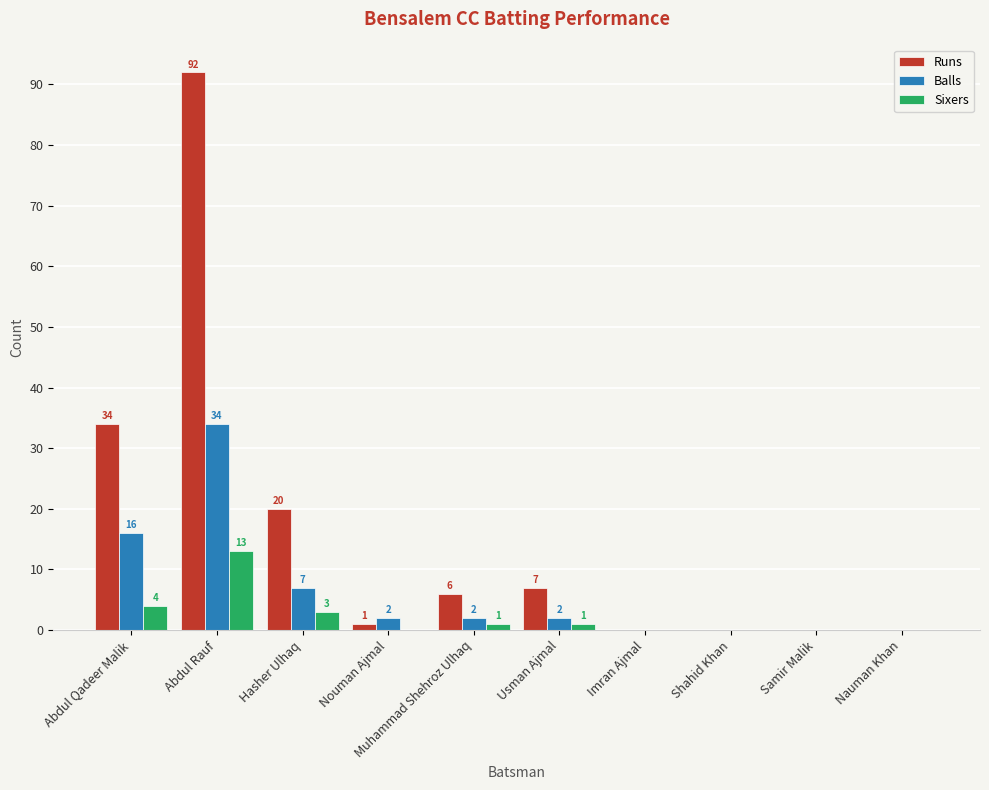

What is the total value across all series at Muhammad Shehroz Ulhaq?

9